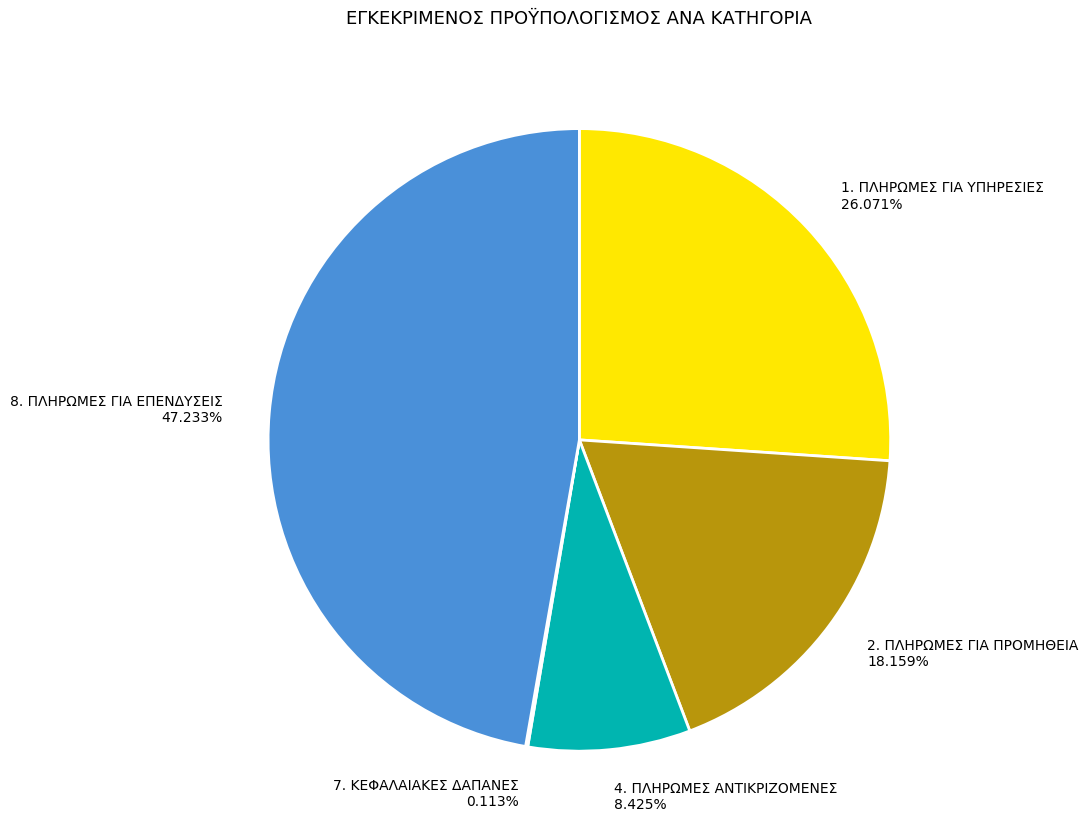

What percentage is the 1. ΠΛΗΡΩΜΕΣ ΓΙΑ ΥΠΗΡΕΣΙΕΣ slice, to the nearest percent?

26%